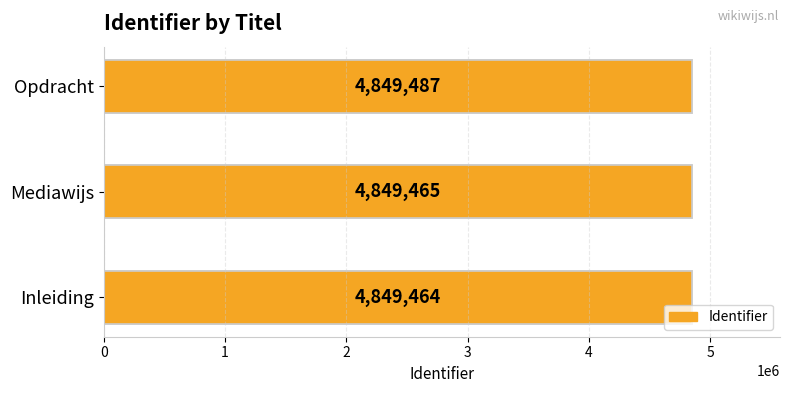

Reading right to left, extract all data points from this chart.

4849487	4849465	4849464